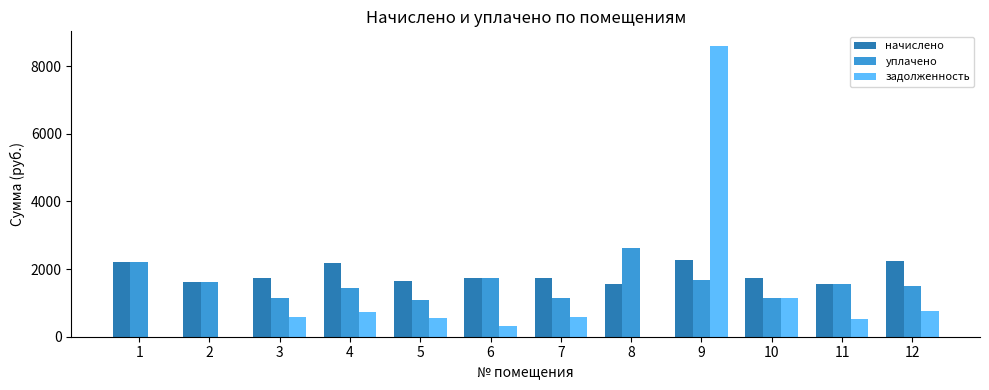

What is the sum of all начислено values?

22256.3